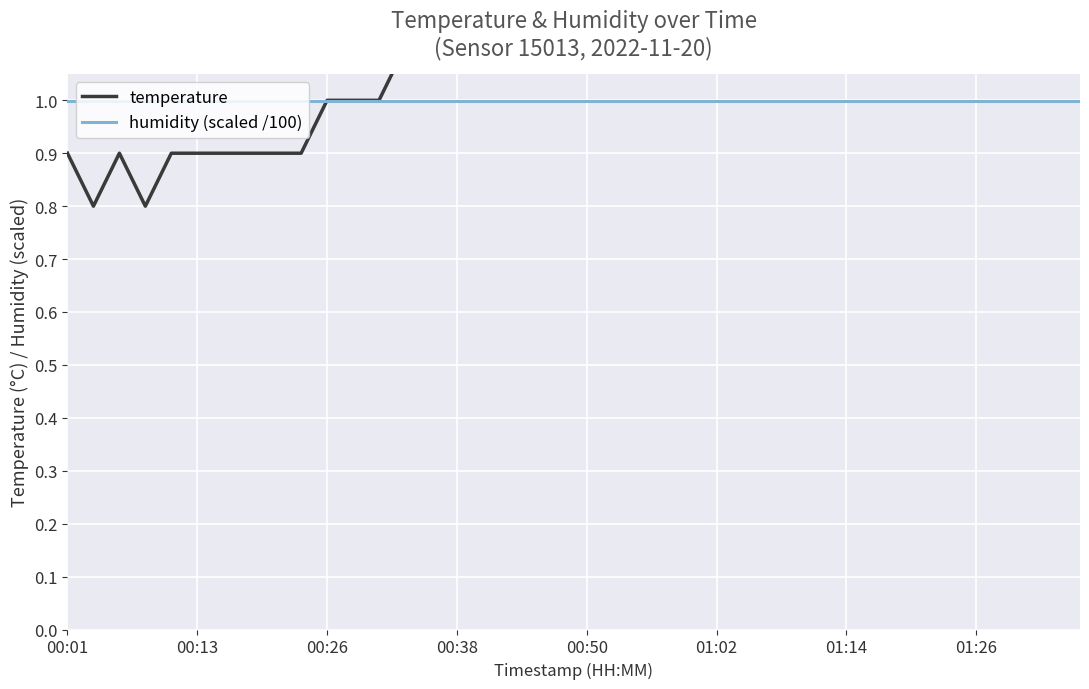

How many interior local peaks does the temperature series have?

1